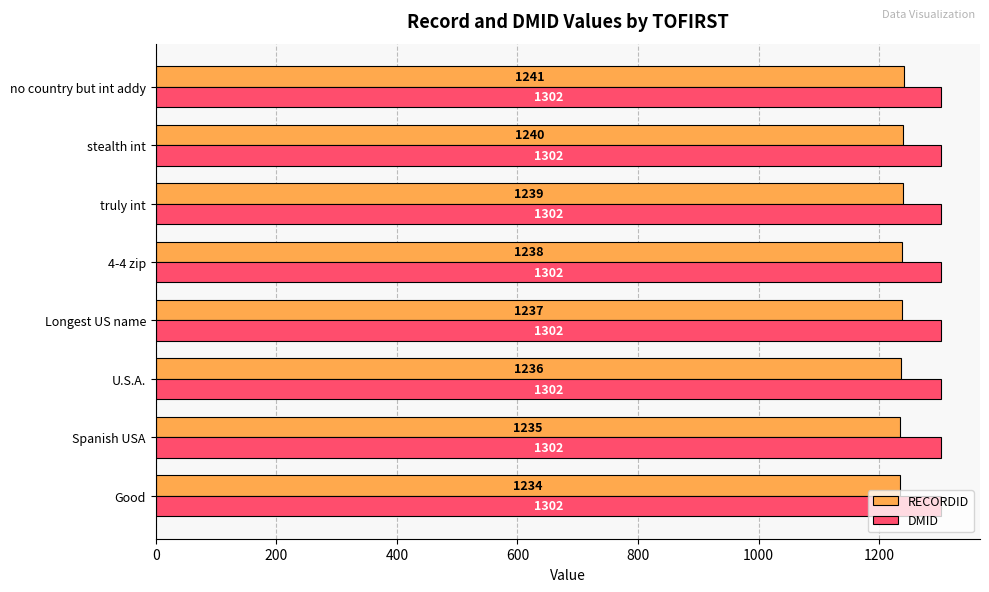

Count the RECORDID values in the range 1236 to 1240.

5